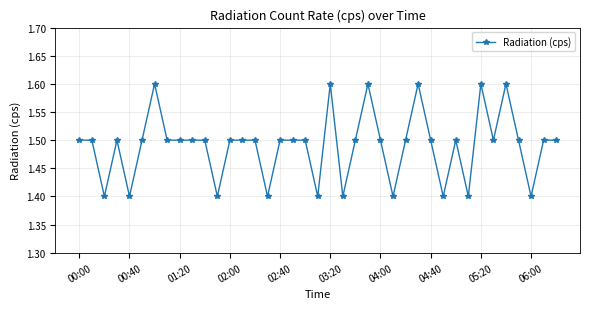

Is this an area chart (filled region under the line)?

No